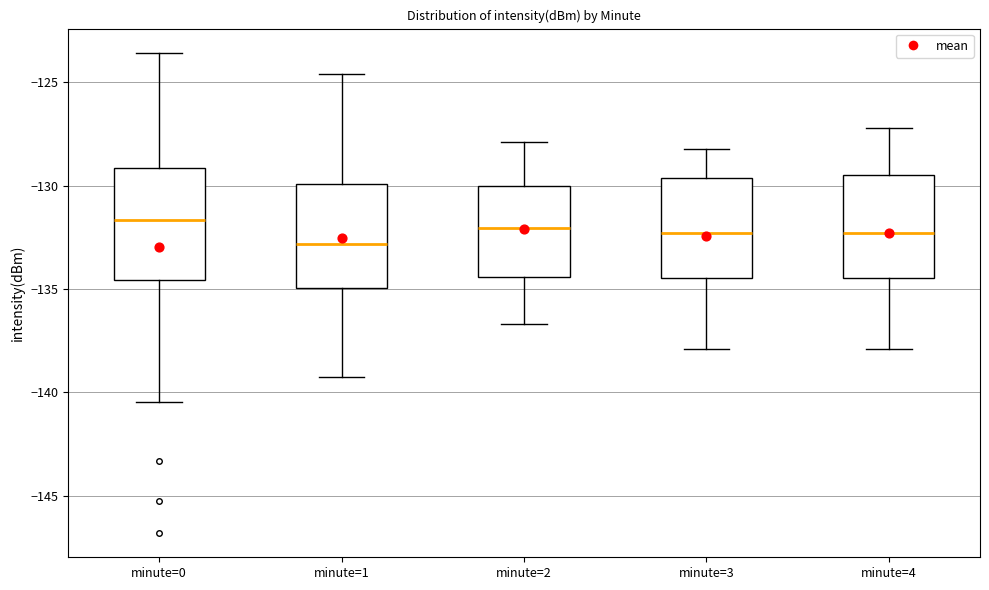

Where does the upper whisker of the box for minute=0 end on the y-axis? The values are not printed on the chart, so give them approximately, as read against the axis.

-123.5